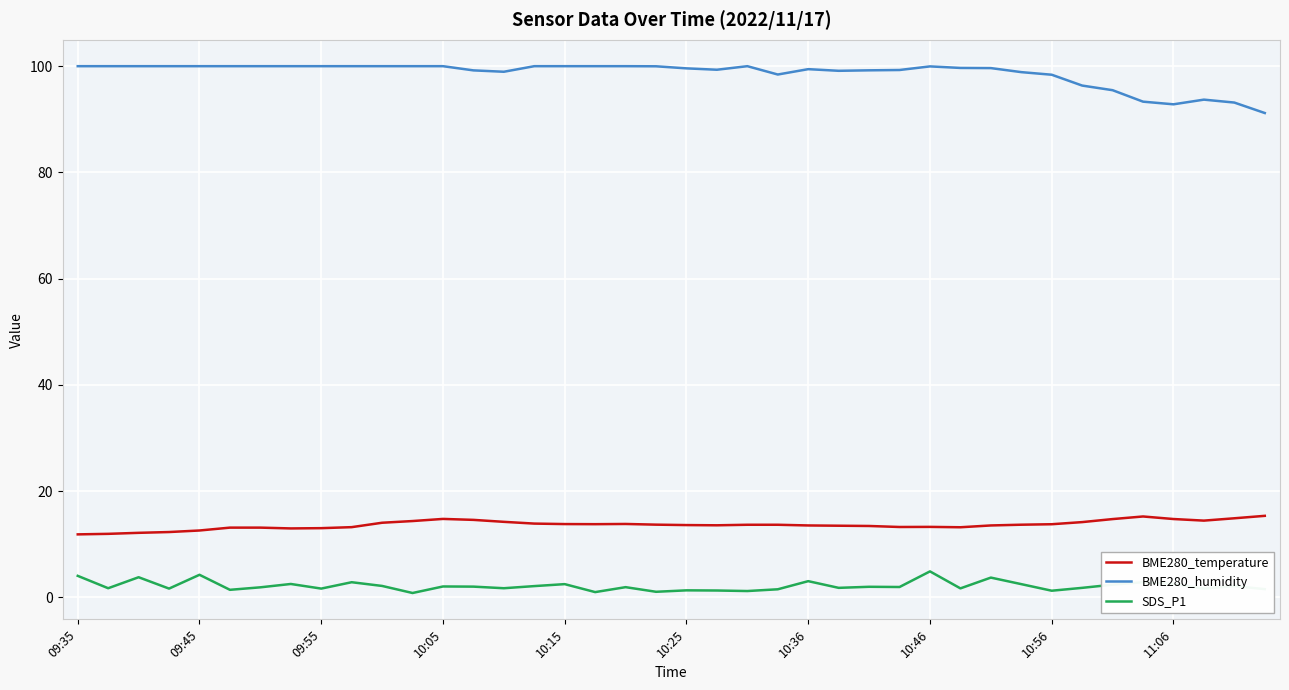

True or false: BME280_humidity has more than 0 points higher than both neighbors.

True